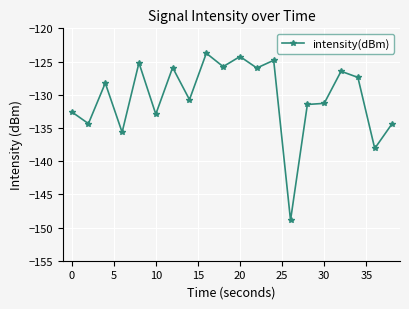

How many data points are less than -128?

11